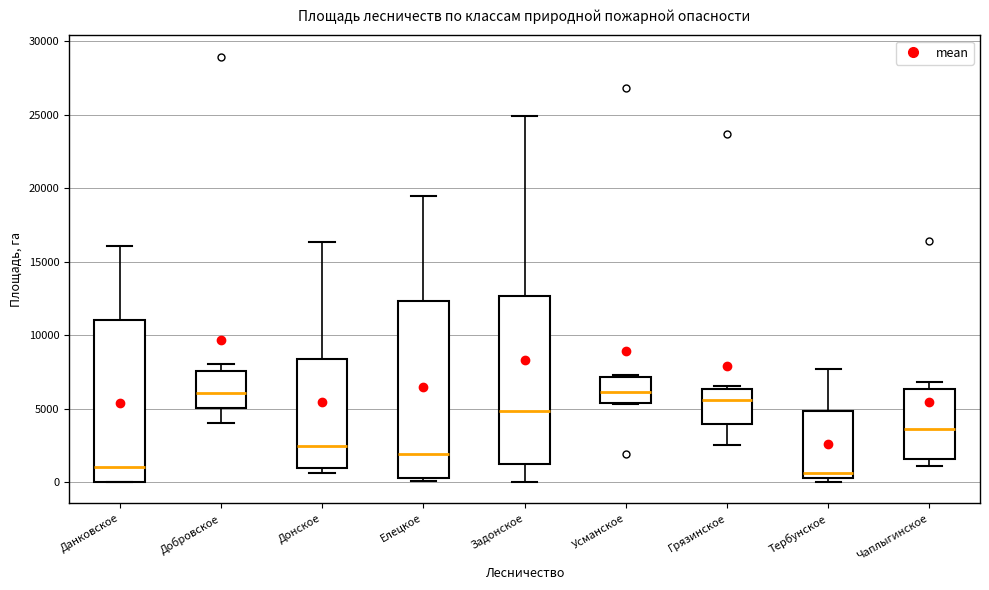

Reading left to right, transcribe this box plot: for each box, give where its median line is, the range the box spans, and where its two whiskers end, as read against the y-axis. The values are not printed on the chart, so give them approximately, as read against the axis.

Данковское: median 1000, box 0 to 11000, whiskers 0 to 16000
Добровское: median 6000, box 5000 to 7500, whiskers 4000 to 8000
Донское: median 2500, box 1000 to 8500, whiskers 500 to 16500
Елецкое: median 2000, box 500 to 12500, whiskers 0 to 19500
Задонское: median 5000, box 1000 to 12500, whiskers 0 to 25000
Усманское: median 6000, box 5500 to 7000, whiskers 5500 to 7500
Грязинское: median 5500, box 4000 to 6500, whiskers 2500 to 6500 (just above the box's upper edge)
Тербунское: median 500 (just above the box's lower edge), box 500 to 5000, whiskers 0 to 7500
Чаплыгинское: median 3500, box 1500 to 6500, whiskers 1000 to 7000